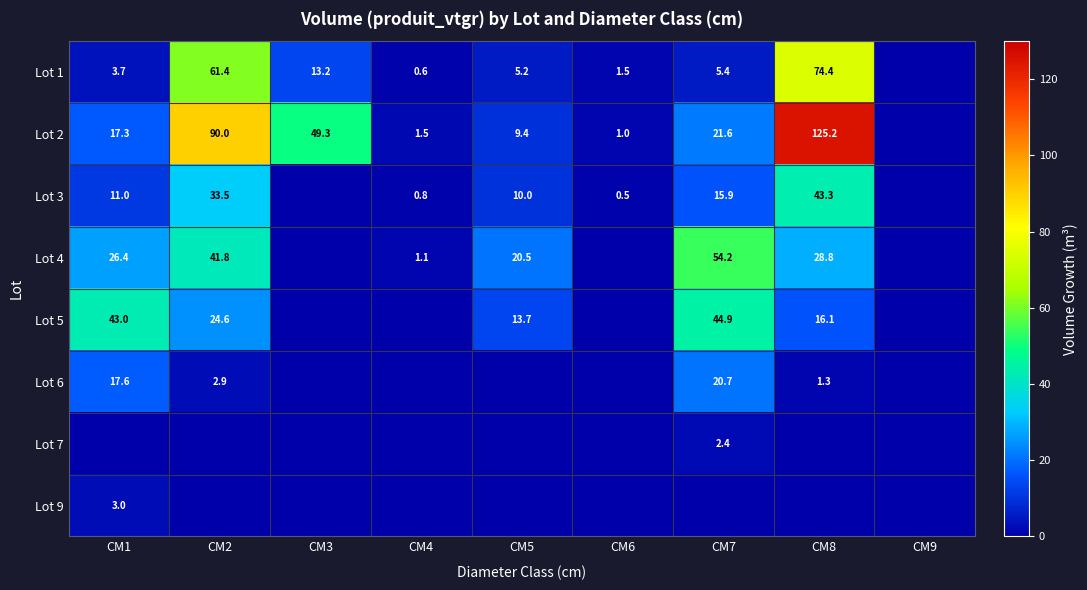

At which category does the chart reach its peak across all series?

CM8